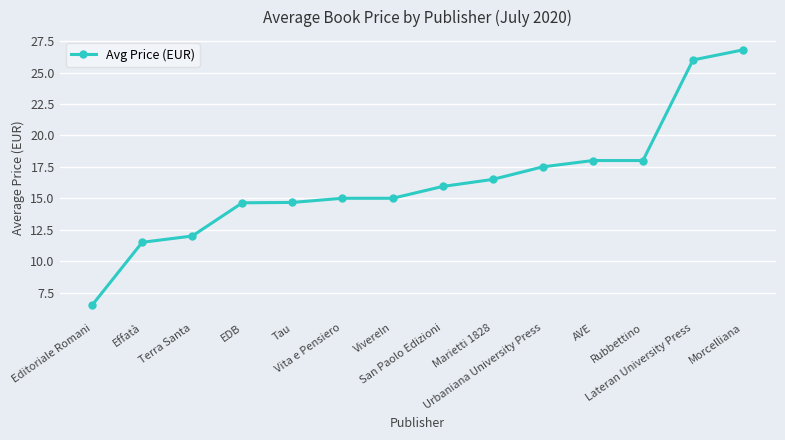

The chart shows a value of 5.4 at Lateran University Press. True or false?

False